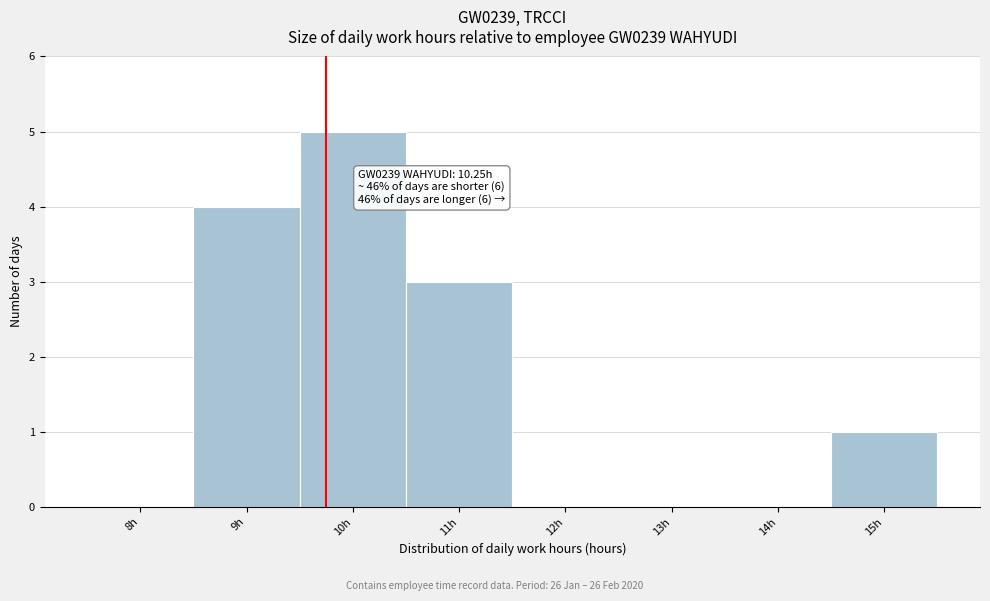

Reading right to left, transcribe all the data shown in this chart.

15h=1	14h=0	13h=0	12h=0	11h=3	10h=5	9h=4	8h=0